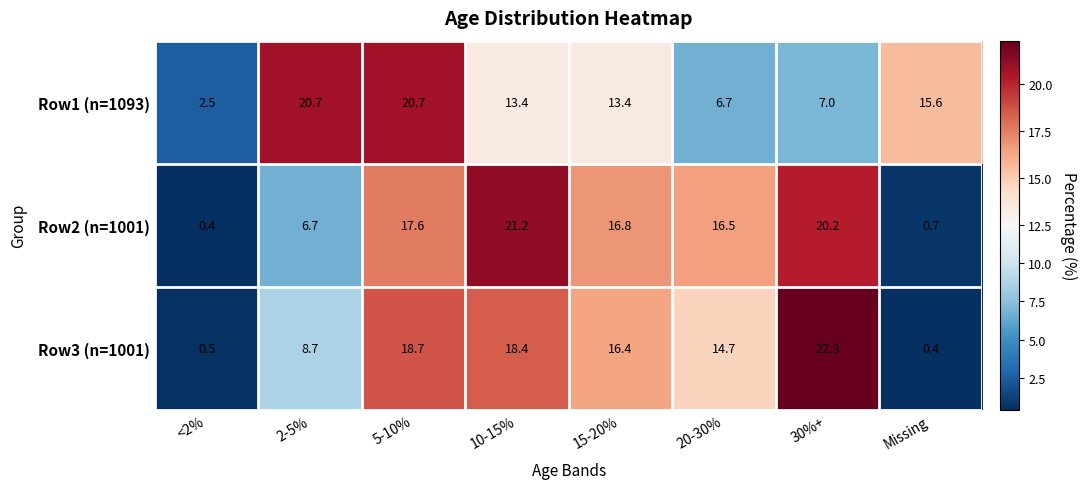

What value does the Row1 (n=1093) series have at 10-15%?

13.4